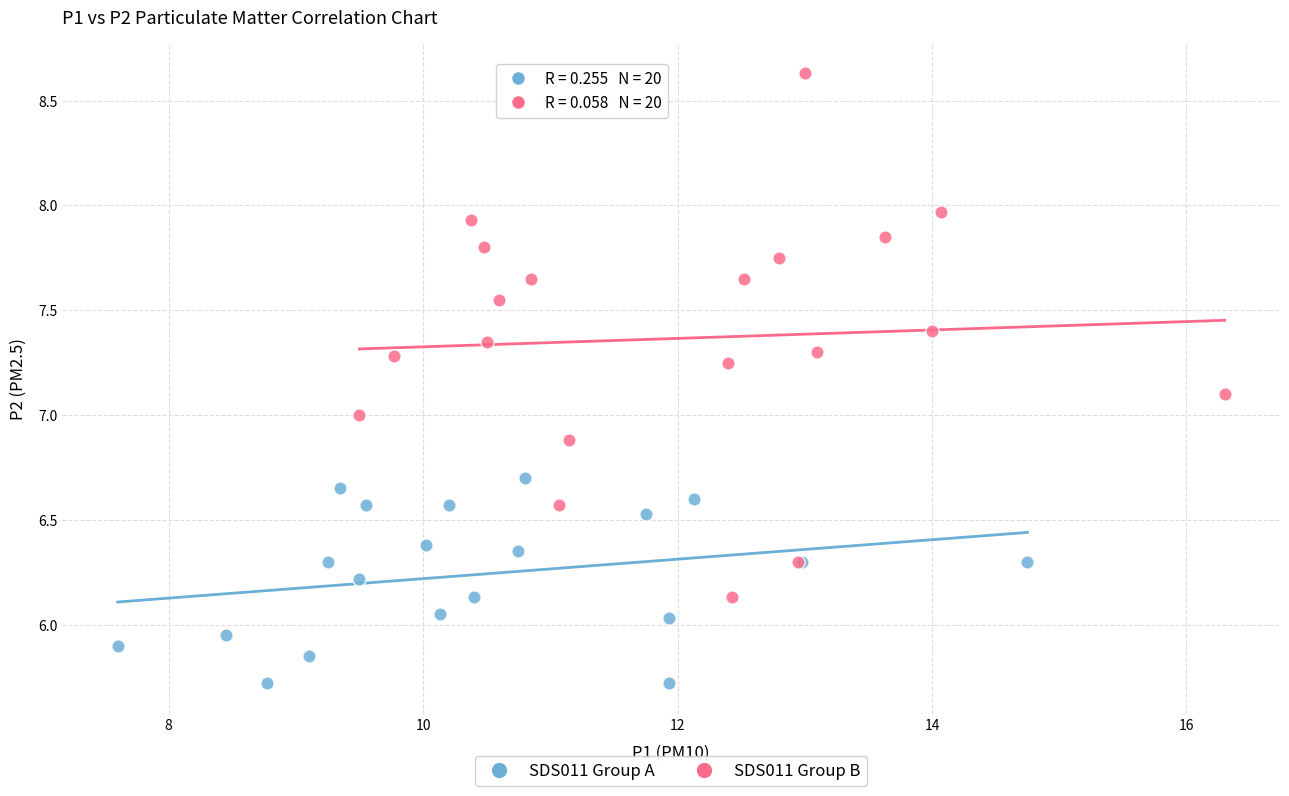

Which series contains the lowest Y value?

SDS011 Group A